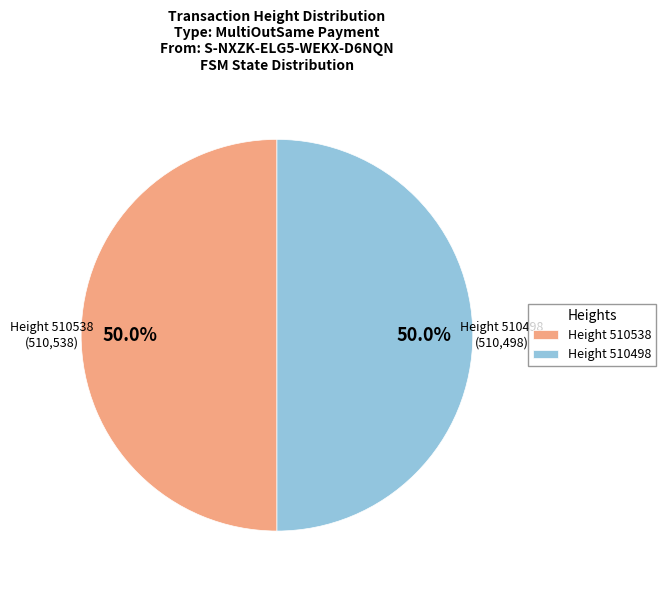

Approximately how many times larger is the value at Height 510538 compared to Height 510498?

1.0